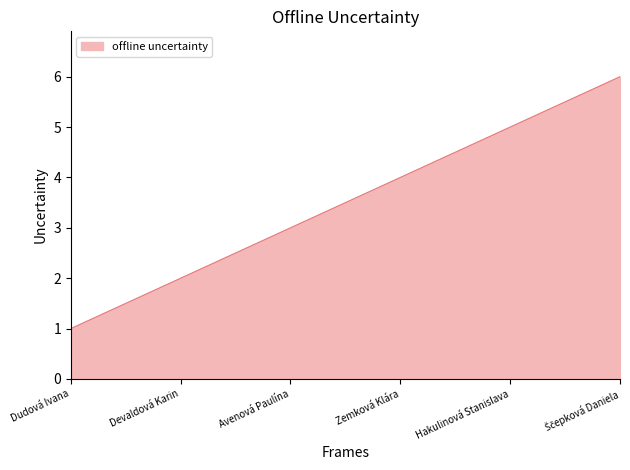

What is the average value?

4